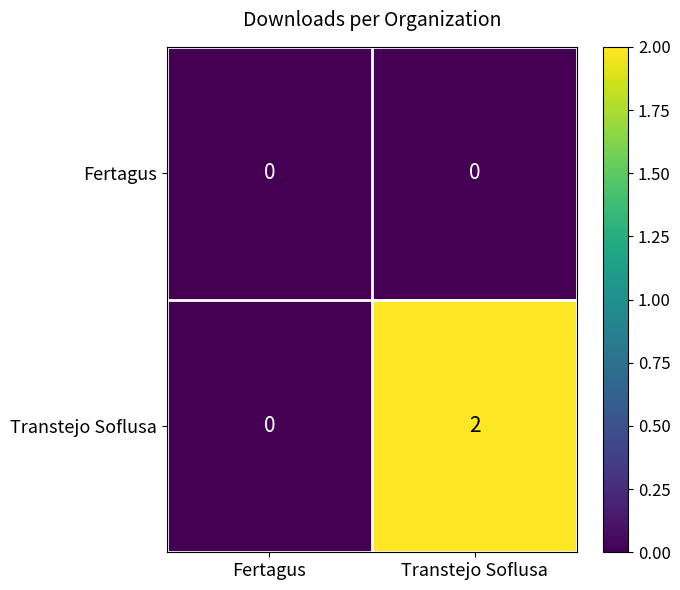

Which series has the widest spread of values?

Transtejo Soflusa